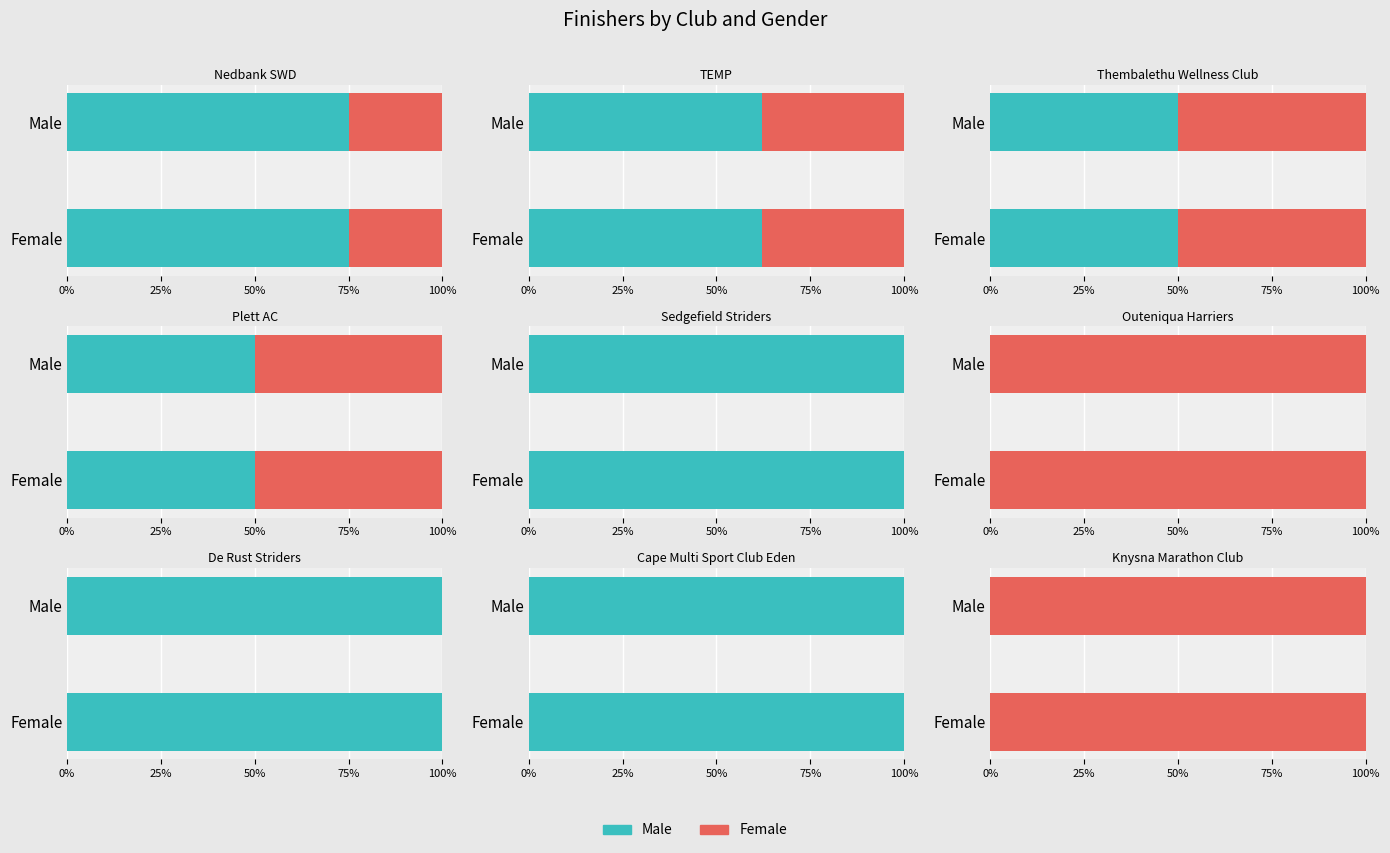

What is the sum of the Female values at 4 and 5?

1